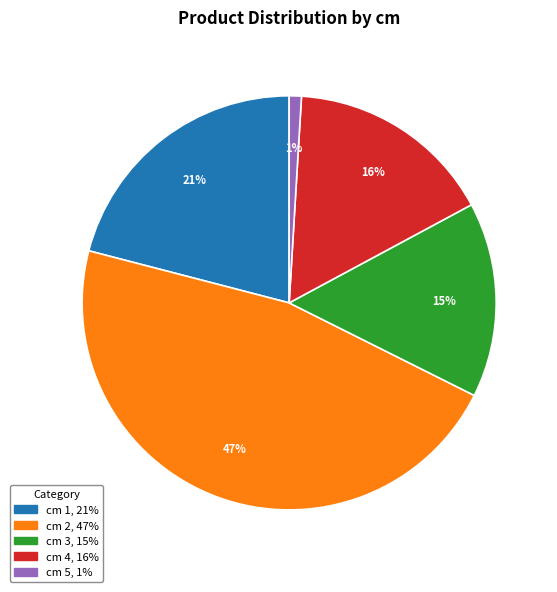

Does any single category account for the majority?

No